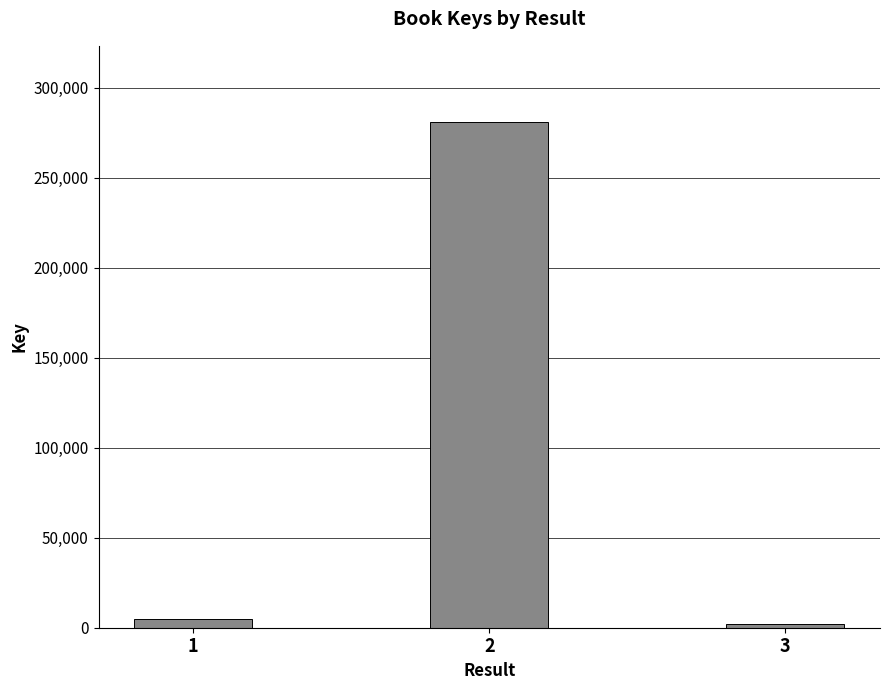

Where is the data nearest to the value 141612?

1